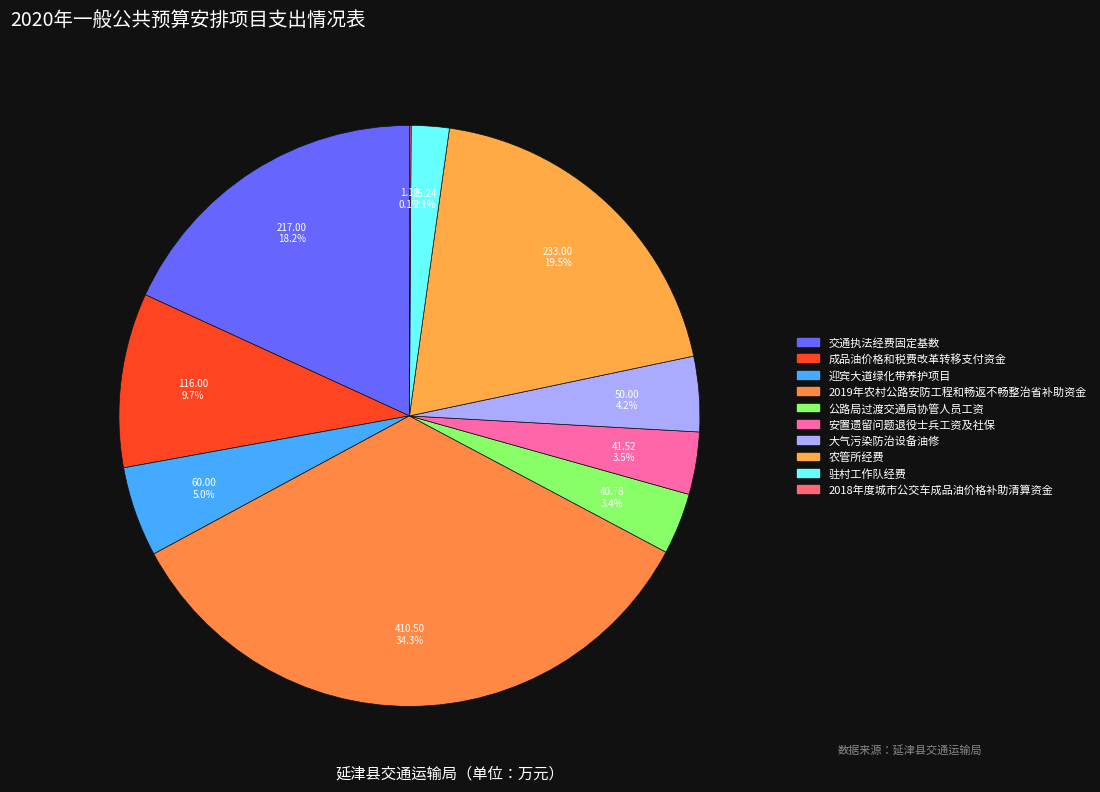

Rank the categories by value from highest to lowest.

2019年农村公路安防工程和畅返不畅整治省补助资金, 农管所经费, 交通执法经费固定基数, 成品油价格和税费改革转移支付资金, 迎宾大道绿化带养护项目, 大气污染防治设备油修, 安置遗留问题退役士兵工资及社保, 公路局过渡交通局协管人员工资, 驻村工作队经费, 2018年度城市公交车成品油价格补助清算资金